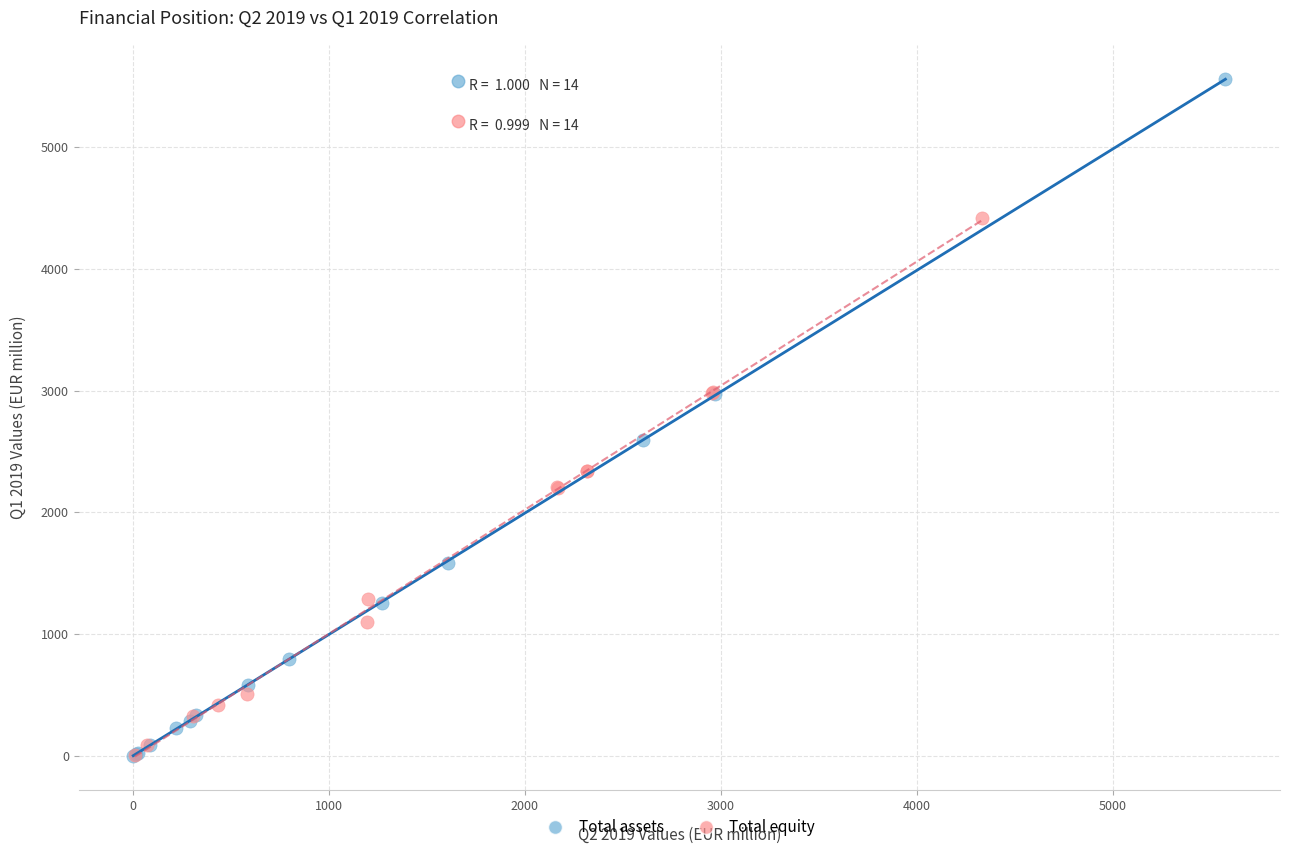

Which series has the widest spread of Y values?

Total assets